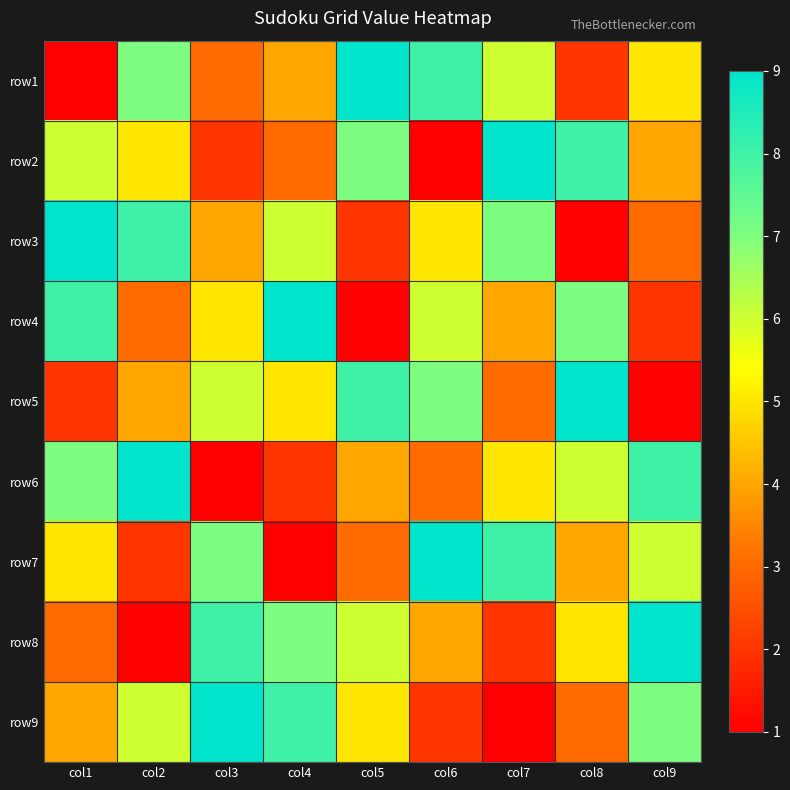

At which category does the chart reach its minimum across all series?

col1